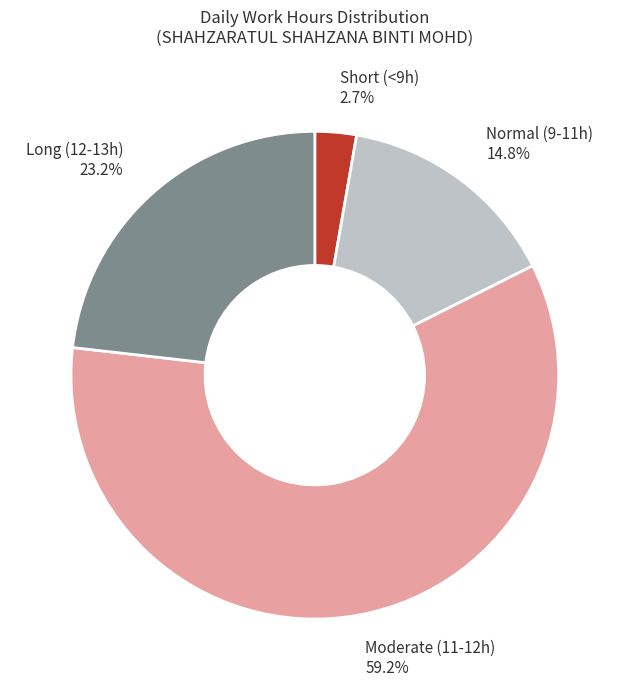

How many slices are in this pie chart?

4